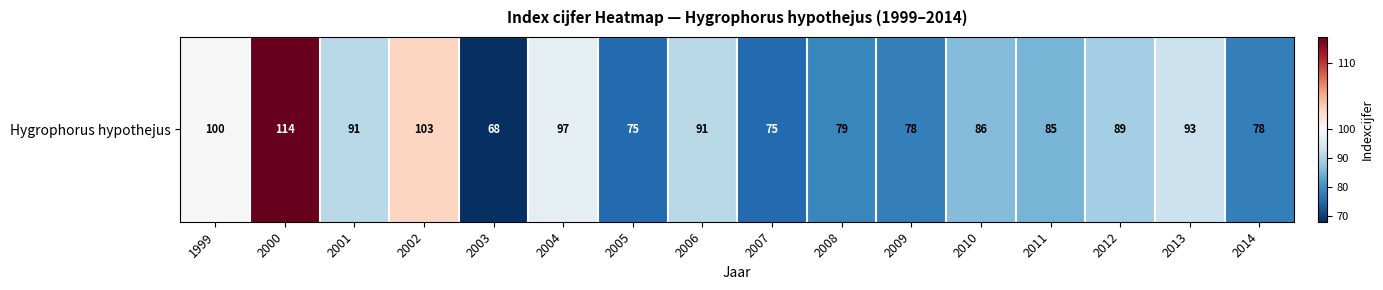

The chart shows a value of 169 at 2004. True or false?

False